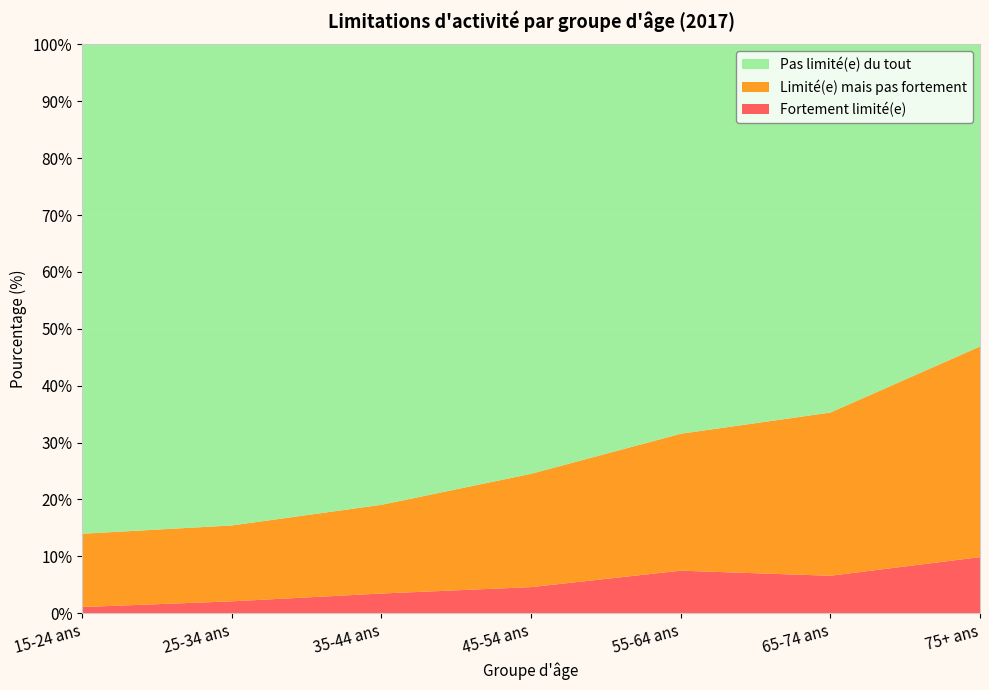

Reading left to right, extract all data points from this chart.

Fortement limité(e): 15-24 ans=1.1	25-34 ans=2.1	35-44 ans=3.5	45-54 ans=4.6	55-64 ans=7.5	65-74 ans=6.6	75+ ans=9.9
Limité(e) mais pas fortement: 15-24 ans=12.9	25-34 ans=13.3	35-44 ans=15.6	45-54 ans=19.9	55-64 ans=24.1	65-74 ans=28.7	75+ ans=37.0
Pas limité(e) du tout: 15-24 ans=86.0	25-34 ans=84.6	35-44 ans=80.9	45-54 ans=75.5	55-64 ans=68.5	65-74 ans=64.7	75+ ans=53.1